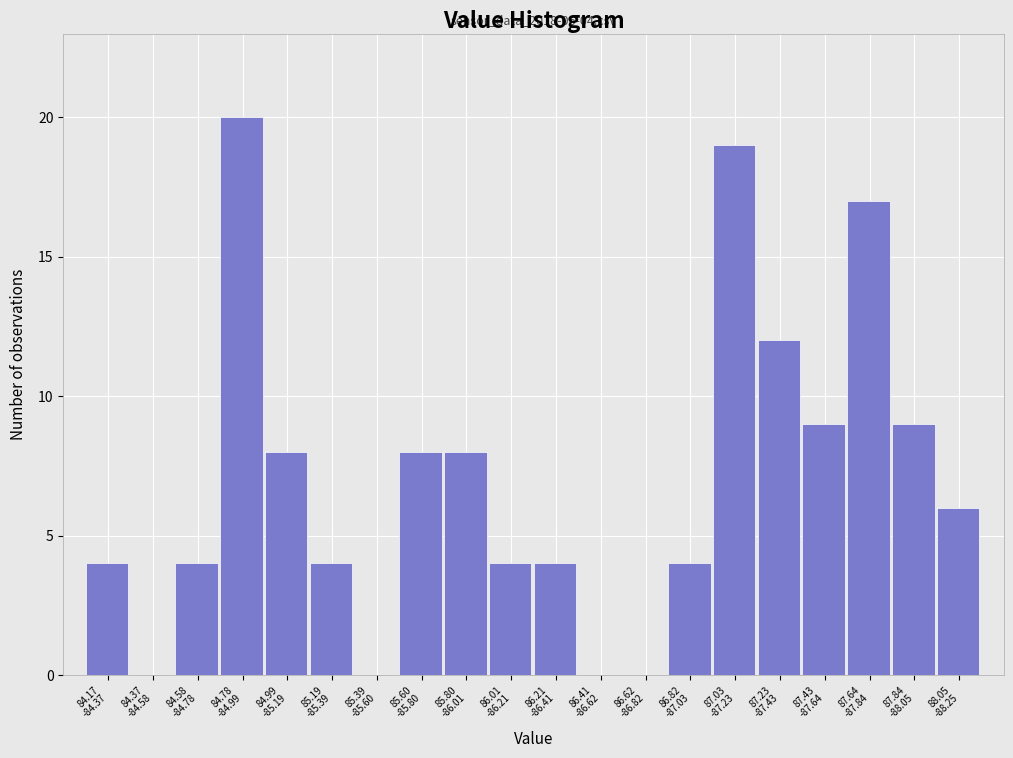

What is the greatest value displayed?

20